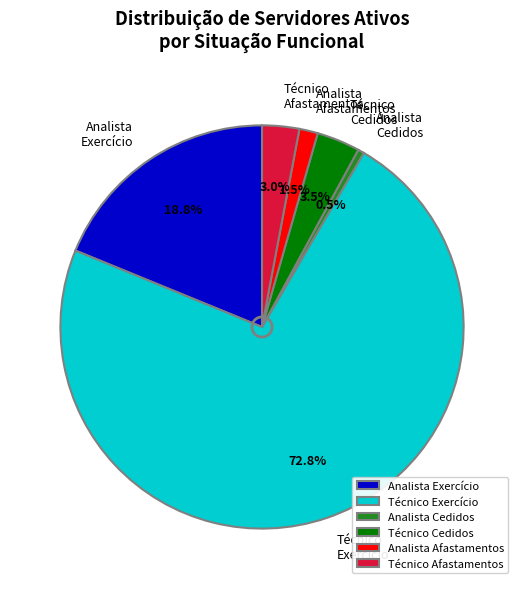

Which category has the smallest portion of the pie?

Analista Cedidos